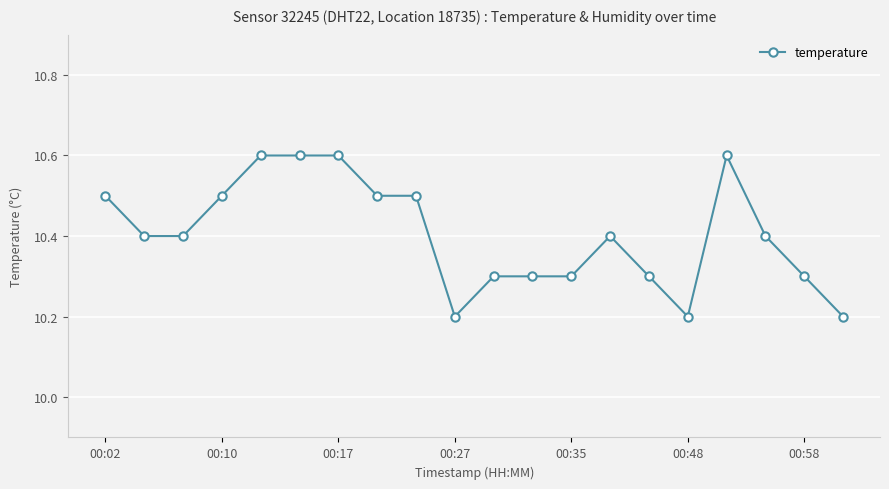

What is the value of the 17th point from the left?

10.6